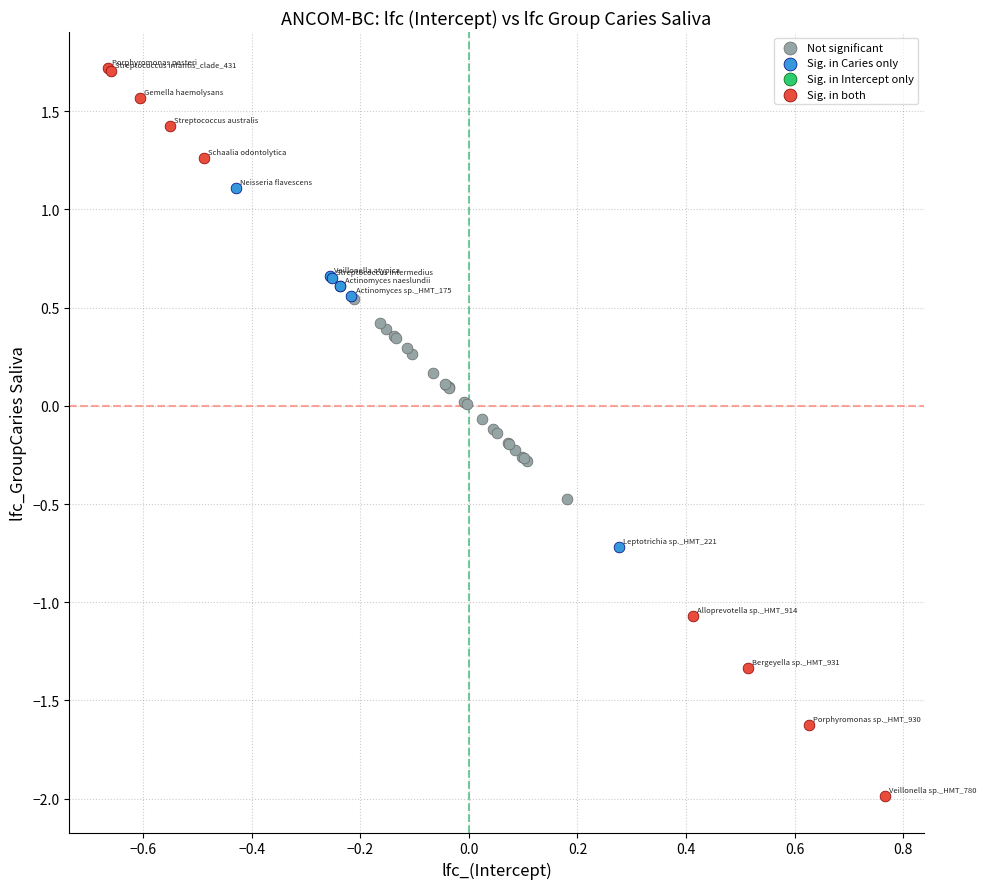

Which series reaches the minimum Y coordinate?

Sig. in both